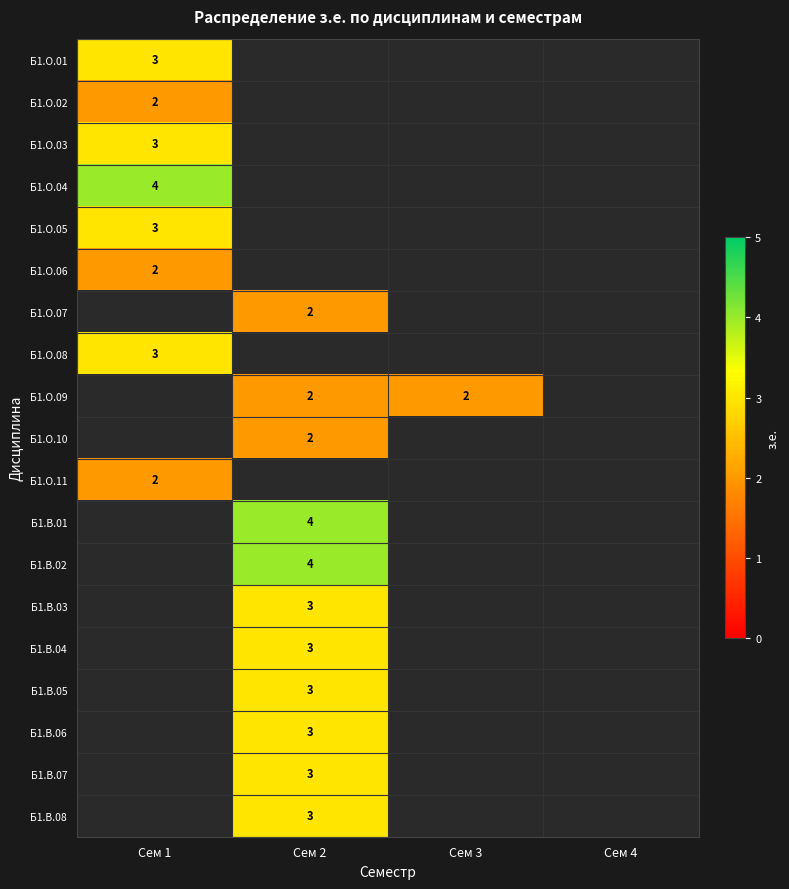

The value of Б1.В.08 at Сем 2 is 3. True or false?

True